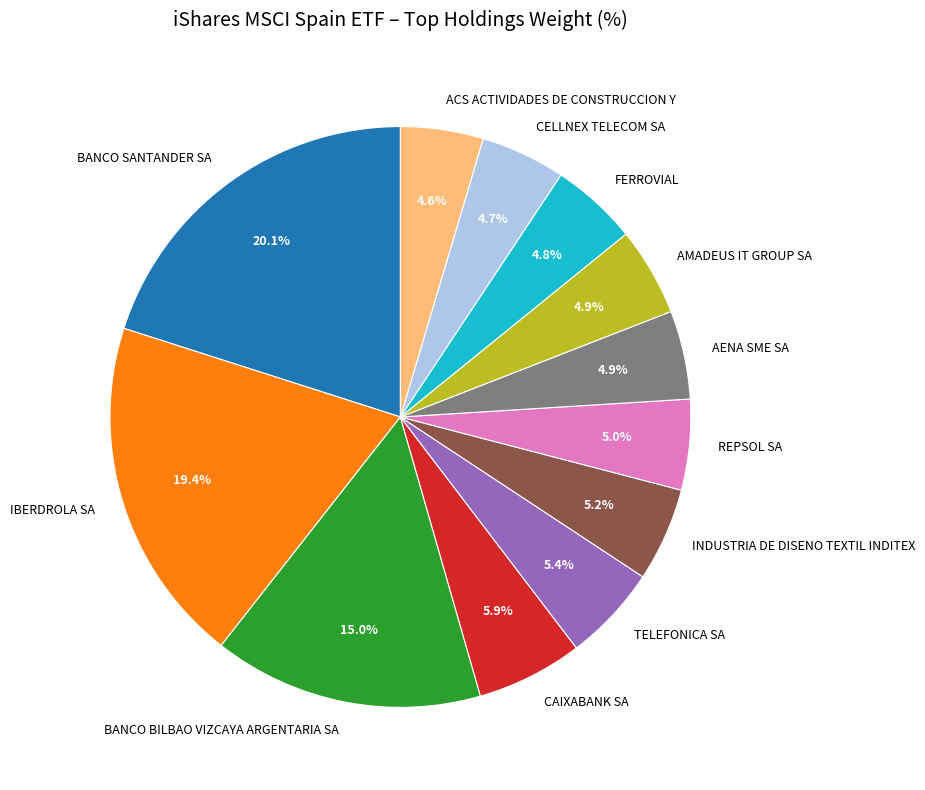

To the nearest percent, what portion does BANCO SANTANDER SA represent?

20%